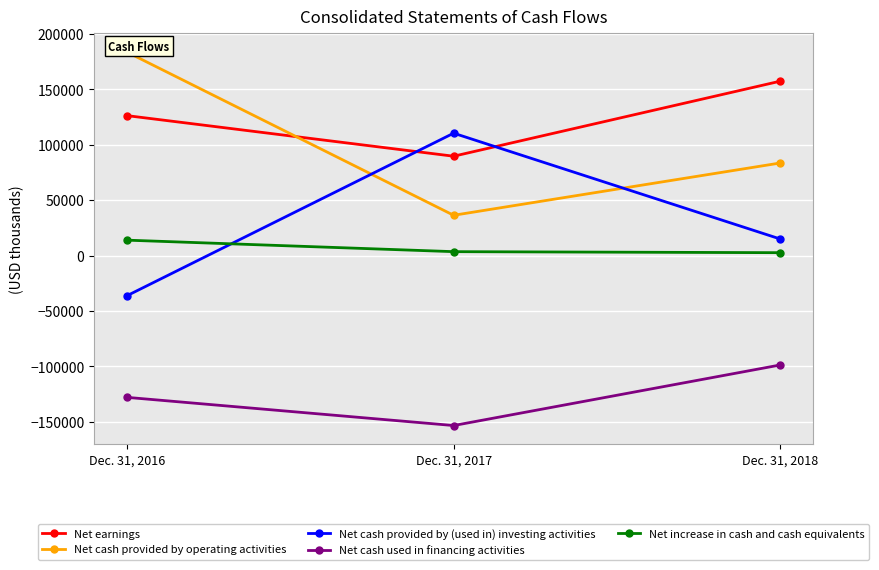

At Dec. 31, 2016, list the series in order from largest to smallest.

Net cash provided by operating activities, Net earnings, Net increase in cash and cash equivalents, Net cash provided by (used in) investing activities, Net cash used in financing activities